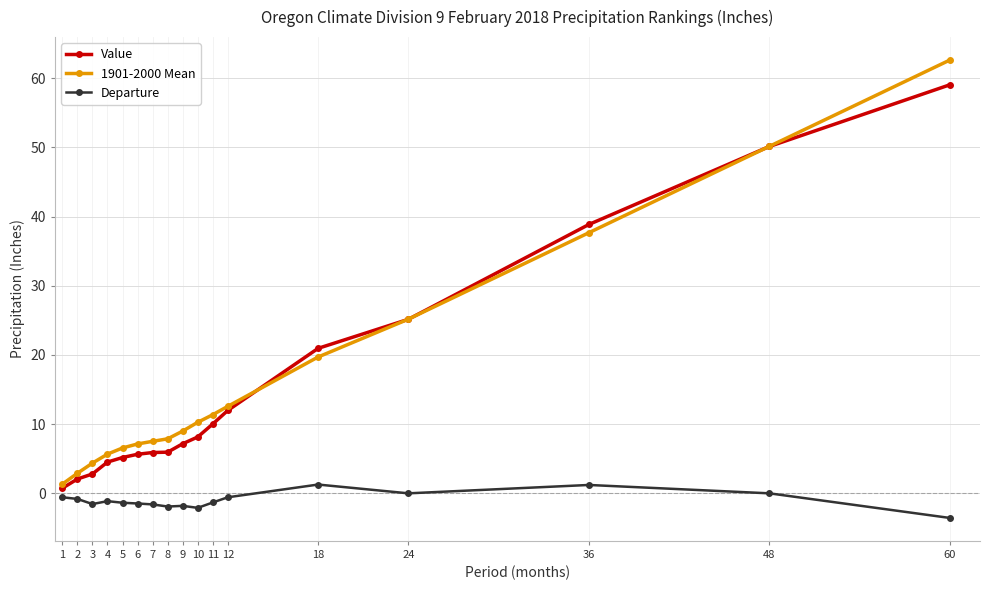

True or false: Departure has more than 2 points higher than both neighbors.

True